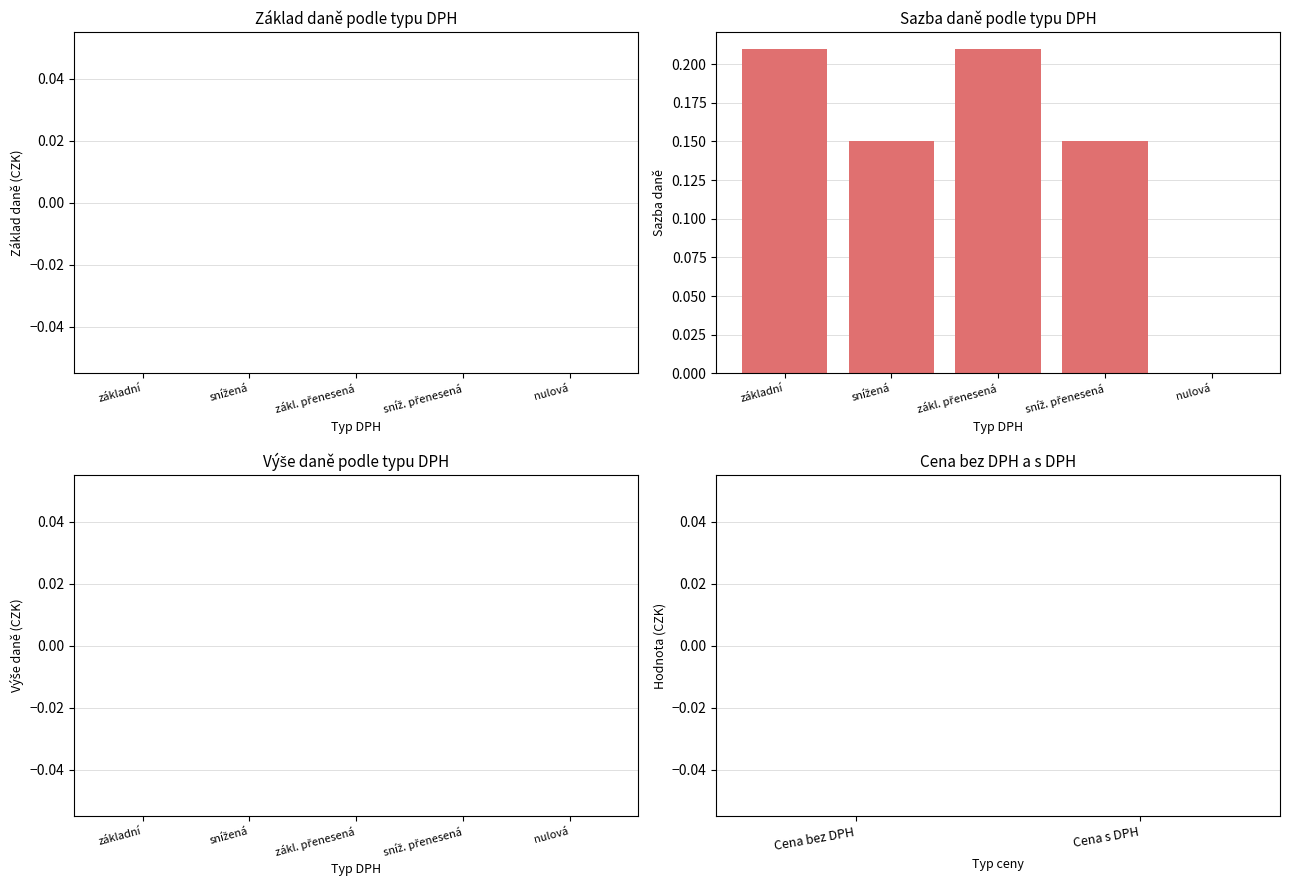

The value at základní is 0.3. True or false?

False